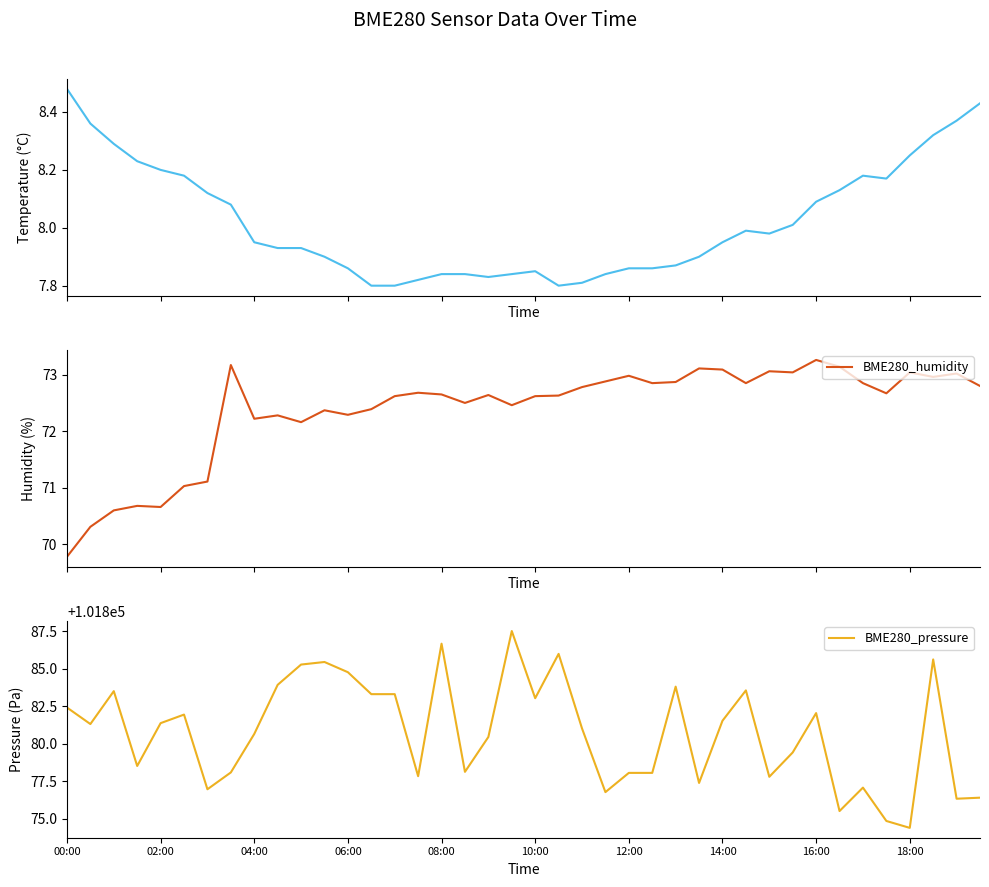

Which series has the widest spread of values?

BME280_pressure